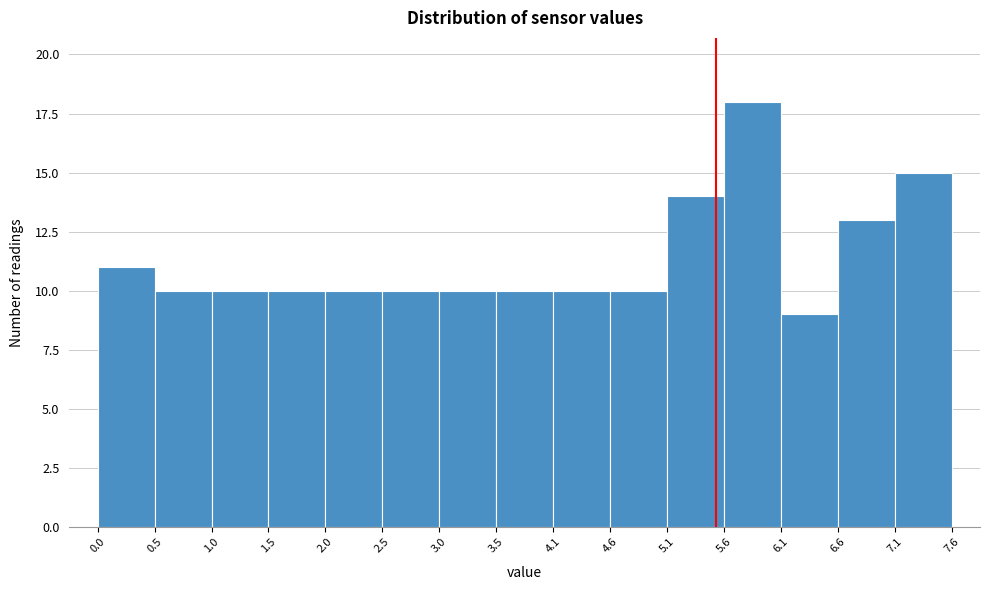

Reading left to right, transcribe this chart: for each bar, give the range it covers on the x-axis and its height. The values are not printed on the chart, so give them approximately, as read against the axis.

0.0 to 0.5: 11
0.5 to 1.0: 10
1.0 to 1.5: 10
1.5 to 2.0: 10
2.0 to 2.5: 10
2.5 to 3.0: 10
3.0 to 3.5: 10
3.5 to 4.1: 10
4.1 to 4.6: 10
4.6 to 5.1: 10
5.1 to 5.6: 14
5.6 to 6.1: 18
6.1 to 6.6: 9
6.6 to 7.1: 13
7.1 to 7.6: 15